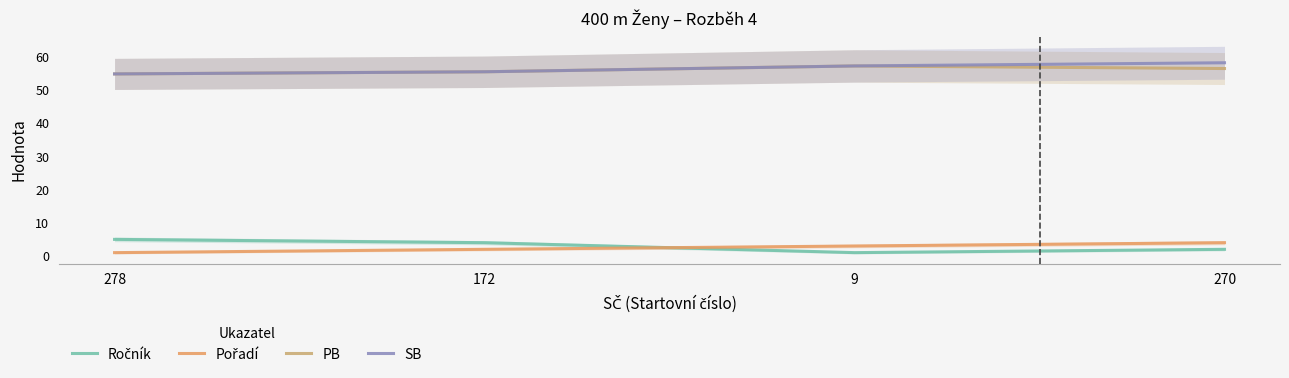

Is the value of SB at 270 greater than the value of Pořadí at 9?

Yes